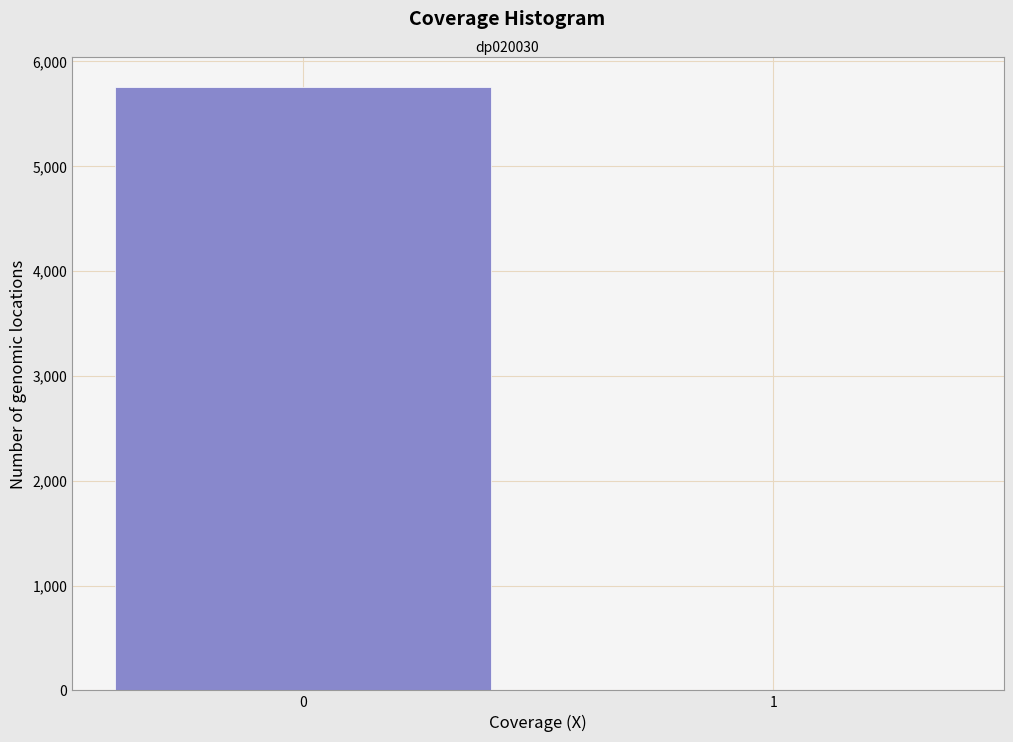

Reading right to left, list all the values displayed in this chart.

1=1	0=5750